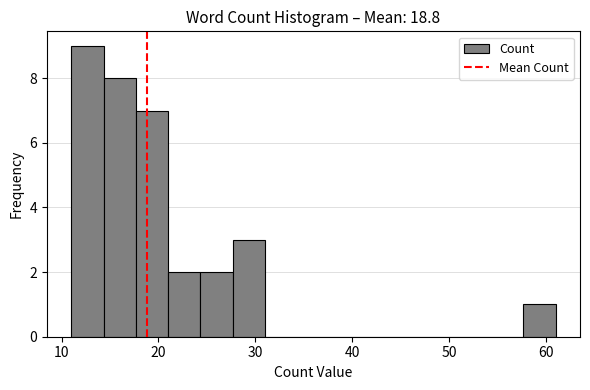

Read against the x-axis, roughly where is the centre of the tallest bar?

13